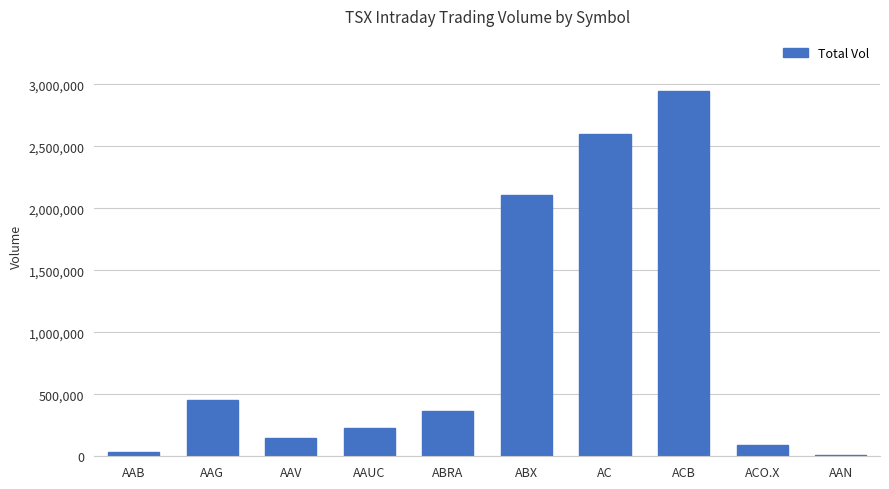

How many data points are less than 369116?

5